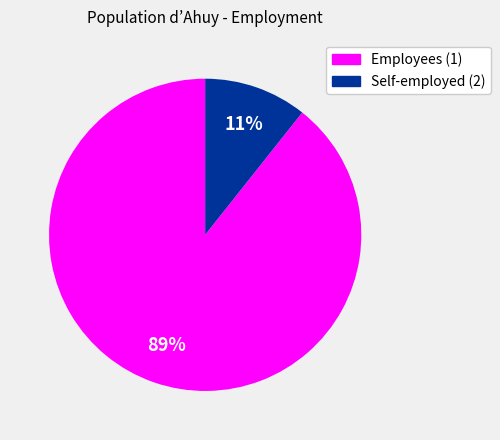

To the nearest percent, what is the average slice percentage?

50%